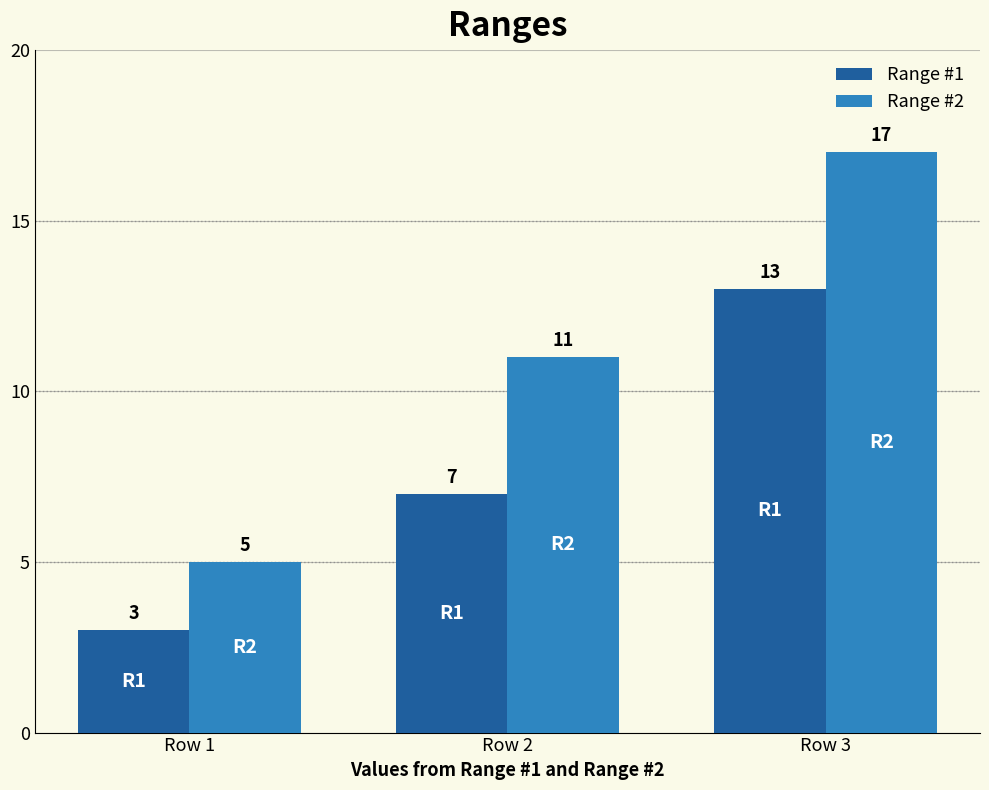

What is the difference between the Range #2 values at Row 1 and Row 2?

6